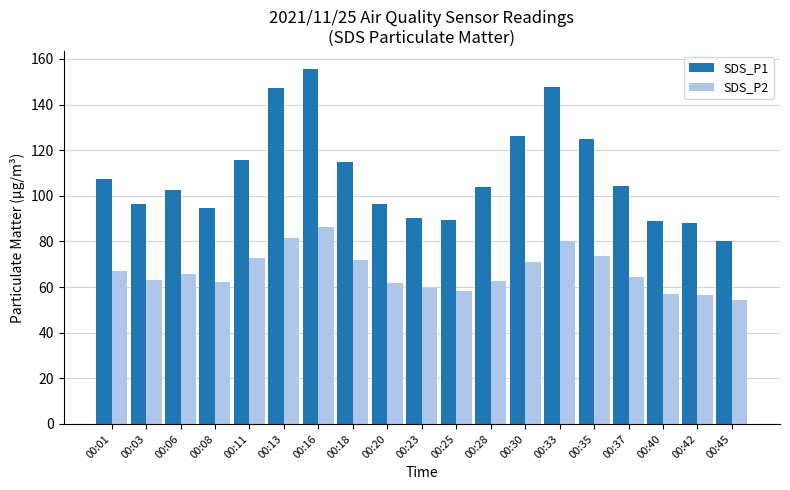

What is the total value across all series at 00:45?

134.6